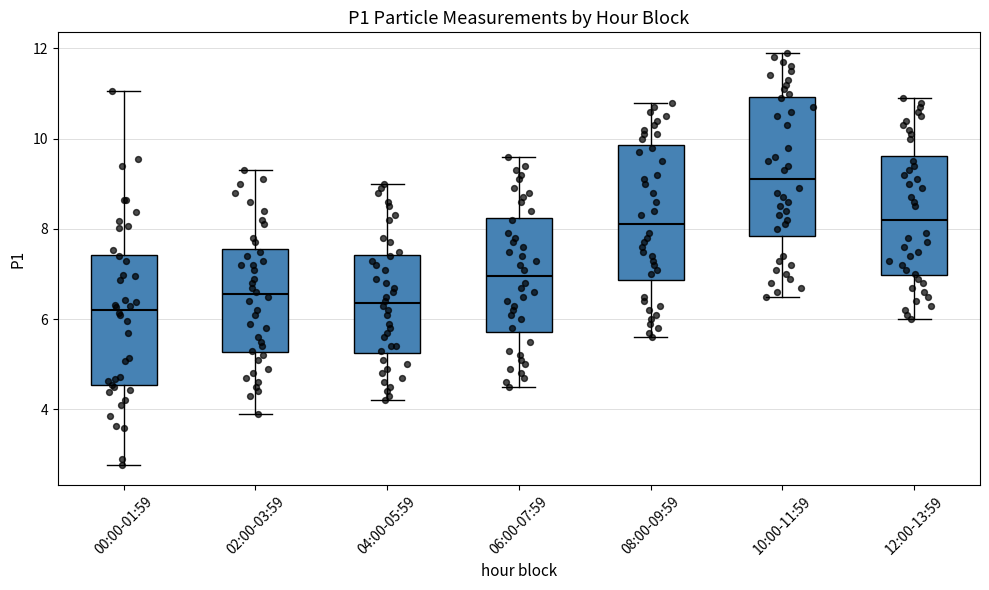

Reading left to right, read every box against the y-axis: the position of its median line, the range the box covers, and the ends of its whiskers. The values are not printed on the chart, so give them approximately, as read against the axis.

00:00-01:59: median 6.2, box 4.6 to 7.4, whiskers 2.8 to 11.0
02:00-03:59: median 6.6, box 5.2 to 7.6, whiskers 4.0 to 9.4
04:00-05:59: median 6.4, box 5.2 to 7.4, whiskers 4.2 to 9.0
06:00-07:59: median 7.0, box 5.8 to 8.2, whiskers 4.6 to 9.6
08:00-09:59: median 8.2, box 6.8 to 9.8, whiskers 5.6 to 10.8
10:00-11:59: median 9.2, box 7.8 to 11.0, whiskers 6.6 to 12.0
12:00-13:59: median 8.2, box 7.0 to 9.6, whiskers 6.0 to 11.0